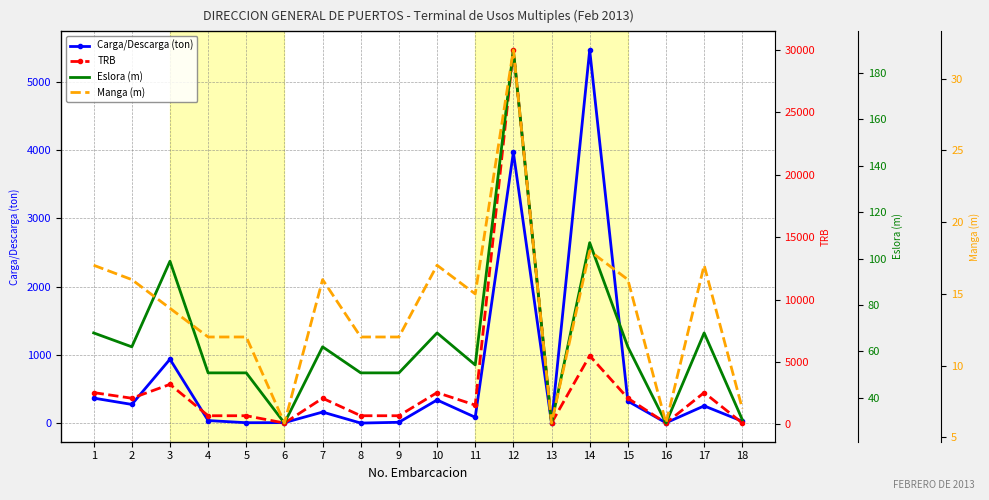

At how many categories does at least one series exceed 3912?

2